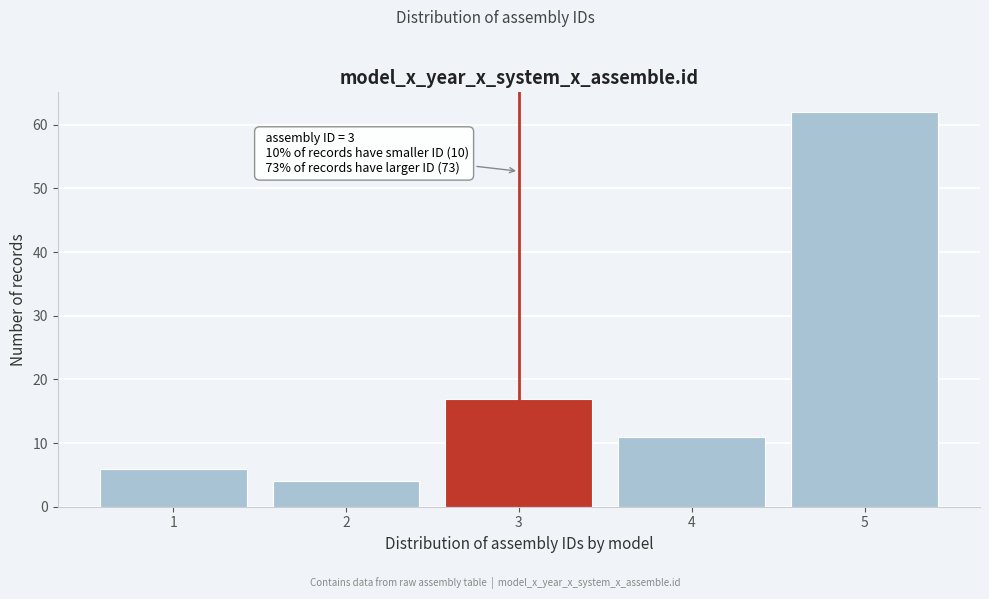

Which range on the x-axis has the tallest bar?

4.5 to 5.5